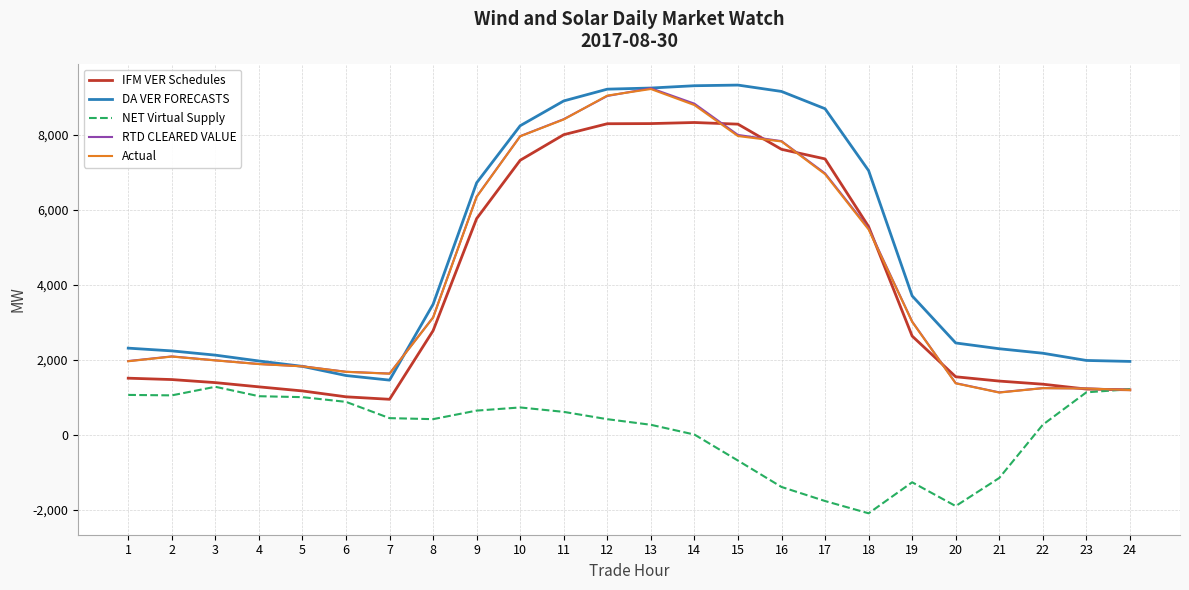

How many values in the IFM VER Schedules series exceed 2629?

12